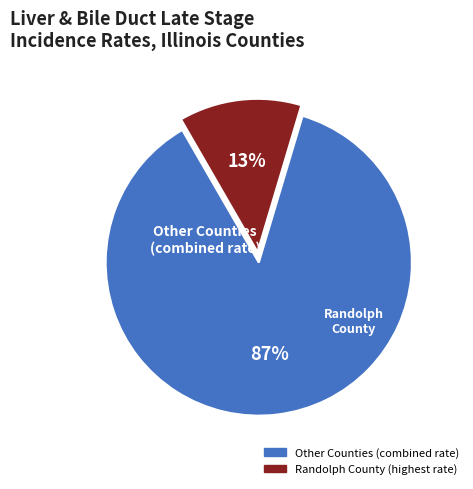

Does any single category account for the majority?

Yes